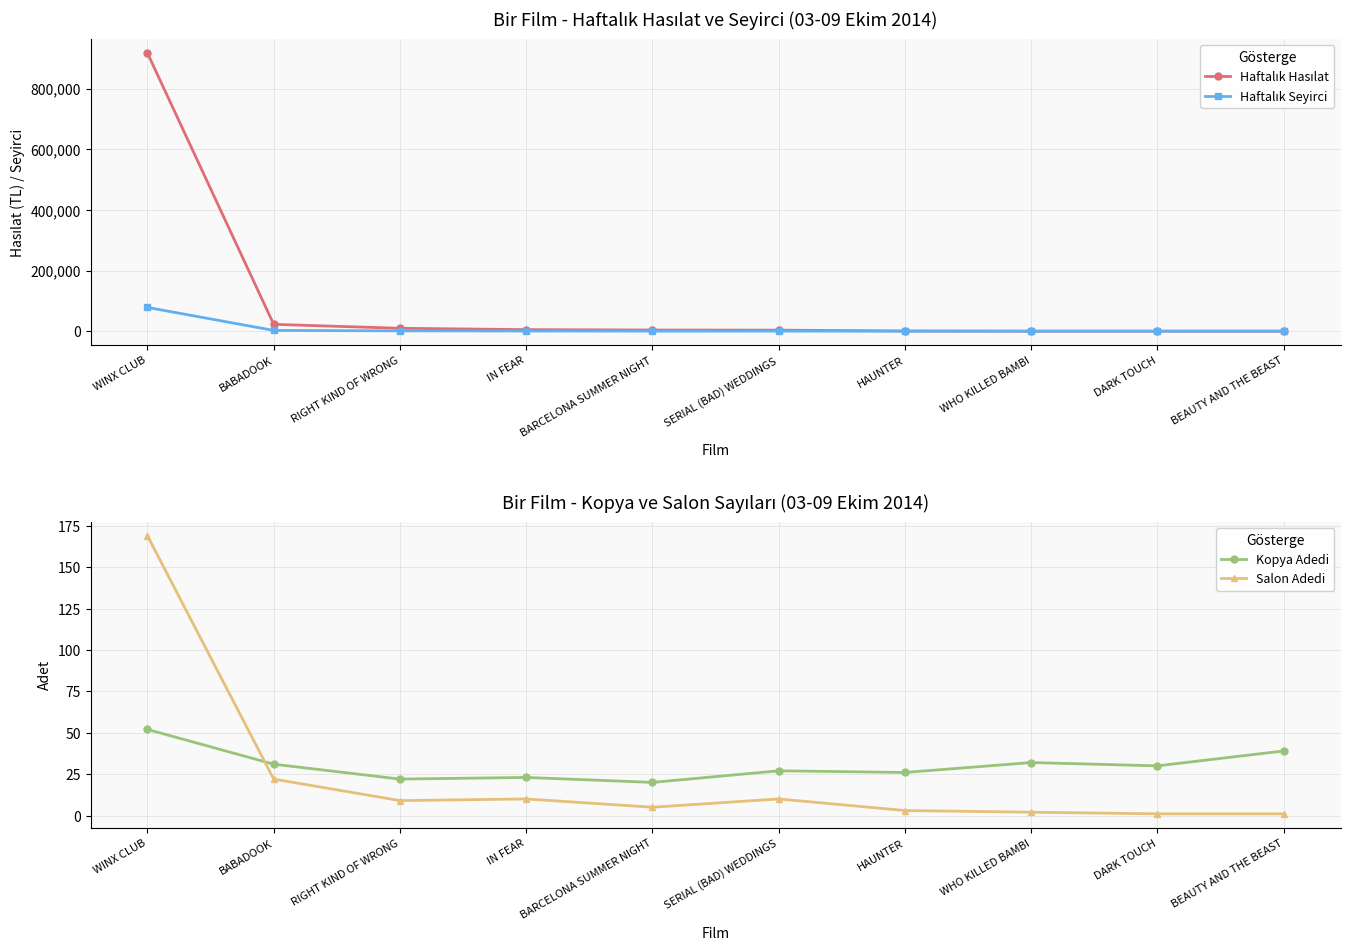

Reading left to right, list all the values displayed in this chart.

Haftalık Hasılat: WINX CLUB=917082.8	BABADOOK=22668.0	RIGHT KIND OF WRONG=9632.5	IN FEAR=5184.0	BARCELONA SUMMER NIGHT=3912.0	SERIAL (BAD) WEDDINGS=3529.5	HAUNTER=687.0	WHO KILLED BAMBI=162.0	DARK TOUCH=162.0	BEAUTY AND THE BEAST=99.0
Haftalık Seyirci: WINX CLUB=78453.0	BABADOOK=2615.0	RIGHT KIND OF WRONG=1189.0	IN FEAR=662.0	BARCELONA SUMMER NIGHT=365.0	SERIAL (BAD) WEDDINGS=331.0	HAUNTER=91.0	WHO KILLED BAMBI=29.0	DARK TOUCH=24.0	BEAUTY AND THE BEAST=12.0
Kopya Adedi: WINX CLUB=52.0	BABADOOK=31.0	RIGHT KIND OF WRONG=22.0	IN FEAR=23.0	BARCELONA SUMMER NIGHT=20.0	SERIAL (BAD) WEDDINGS=27.0	HAUNTER=26.0	WHO KILLED BAMBI=32.0	DARK TOUCH=30.0	BEAUTY AND THE BEAST=39.0
Salon Adedi: WINX CLUB=169.0	BABADOOK=22.0	RIGHT KIND OF WRONG=9.0	IN FEAR=10.0	BARCELONA SUMMER NIGHT=5.0	SERIAL (BAD) WEDDINGS=10.0	HAUNTER=3.0	WHO KILLED BAMBI=2.0	DARK TOUCH=1.0	BEAUTY AND THE BEAST=1.0